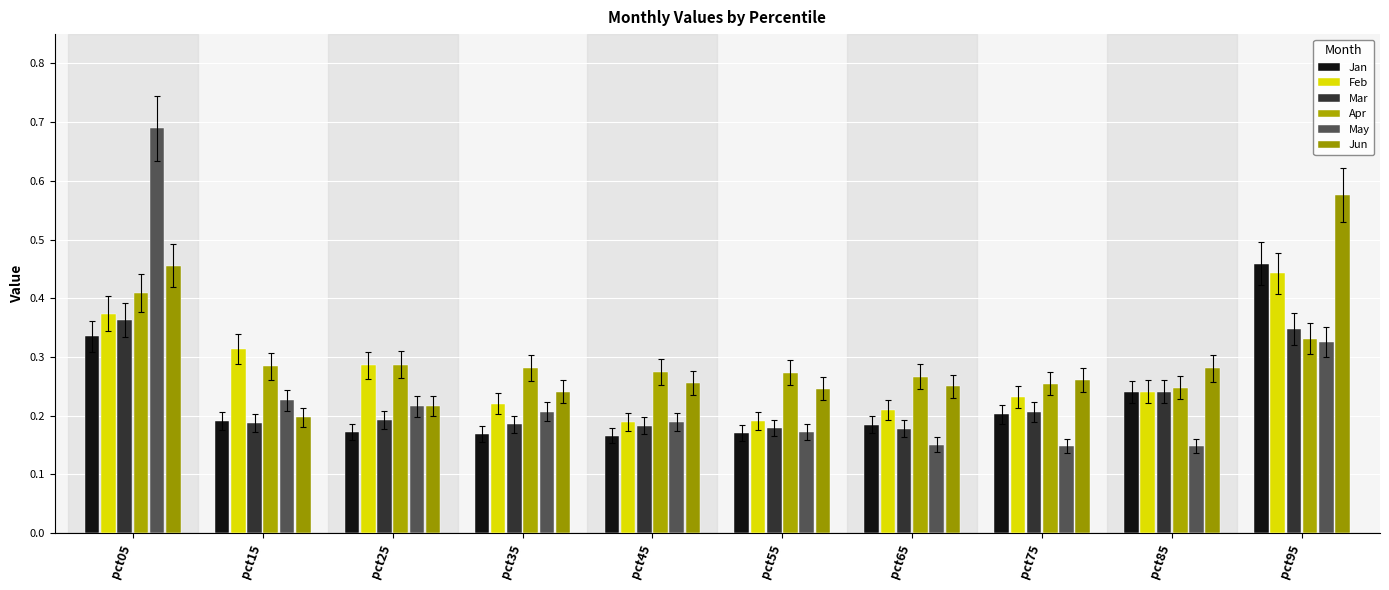

Reading left to right, what are all the values shown in this chart?

Jan: pct05=0.3	pct15=0.2	pct25=0.2	pct35=0.2	pct45=0.2	pct55=0.2	pct65=0.2	pct75=0.2	pct85=0.2	pct95=0.5
Feb: pct05=0.4	pct15=0.3	pct25=0.3	pct35=0.2	pct45=0.2	pct55=0.2	pct65=0.2	pct75=0.2	pct85=0.2	pct95=0.4
Mar: pct05=0.4	pct15=0.2	pct25=0.2	pct35=0.2	pct45=0.2	pct55=0.2	pct65=0.2	pct75=0.2	pct85=0.2	pct95=0.3
Apr: pct05=0.4	pct15=0.3	pct25=0.3	pct35=0.3	pct45=0.3	pct55=0.3	pct65=0.3	pct75=0.3	pct85=0.2	pct95=0.3
May: pct05=0.7	pct15=0.2	pct25=0.2	pct35=0.2	pct45=0.2	pct55=0.2	pct65=0.2	pct75=0.1	pct85=0.1	pct95=0.3
Jun: pct05=0.5	pct15=0.2	pct25=0.2	pct35=0.2	pct45=0.3	pct55=0.2	pct65=0.2	pct75=0.3	pct85=0.3	pct95=0.6